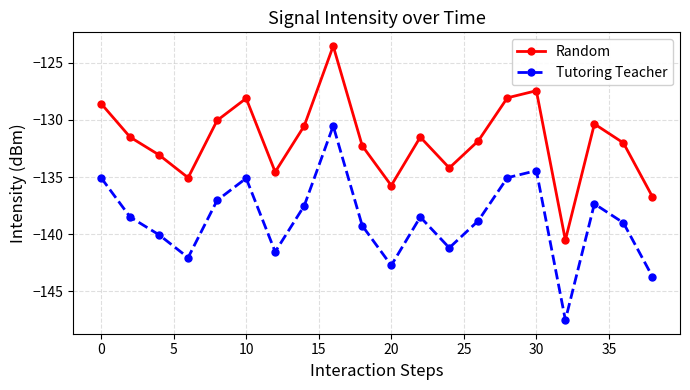

What is the smallest value displayed?

-147.5